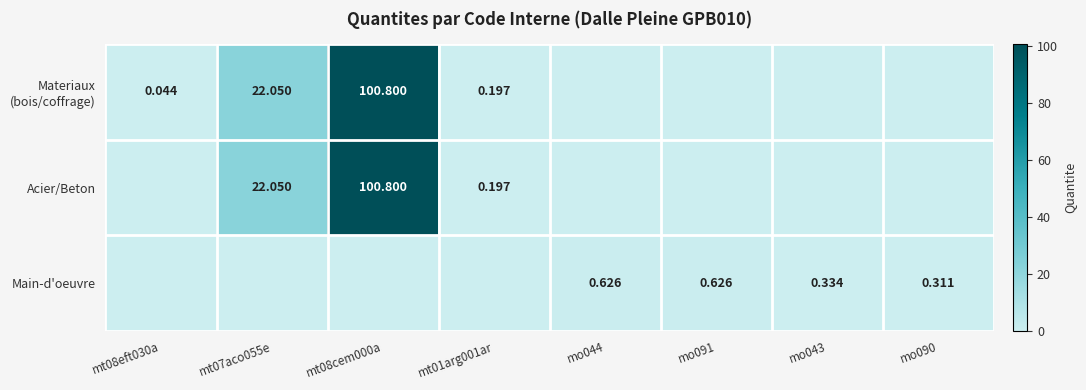

What is the difference between the maximum and minimum values in the Main-d'oeuvre series?

0.6